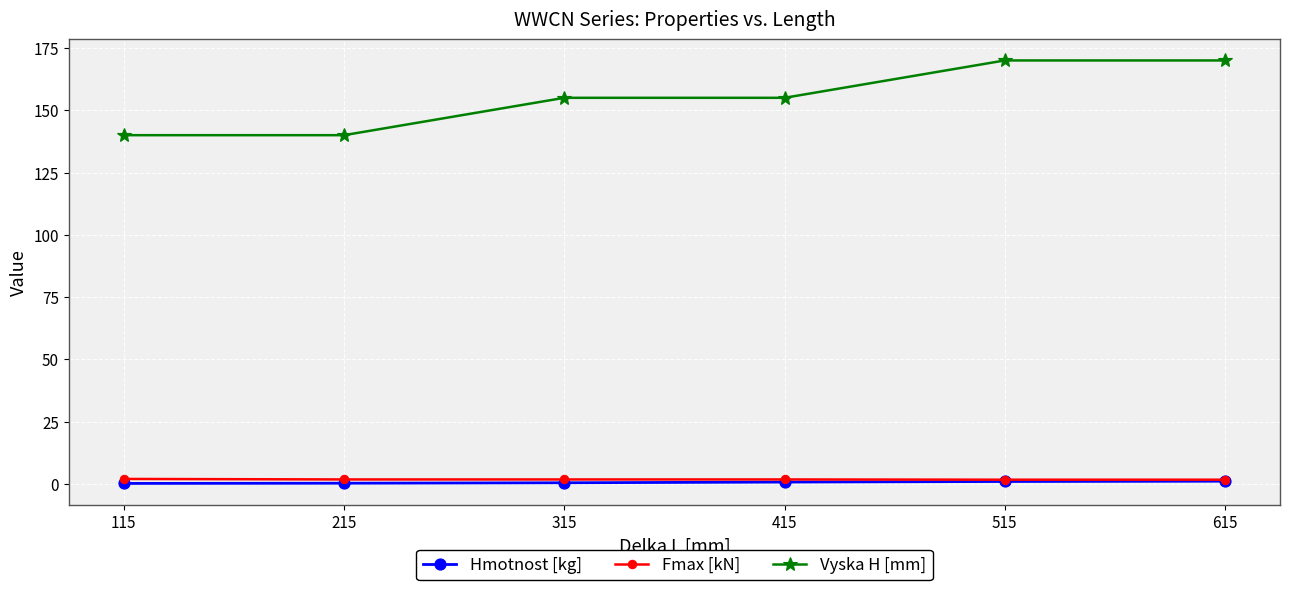

What is the value of the Vyska H [mm] point at the 6th from the left?

170.0